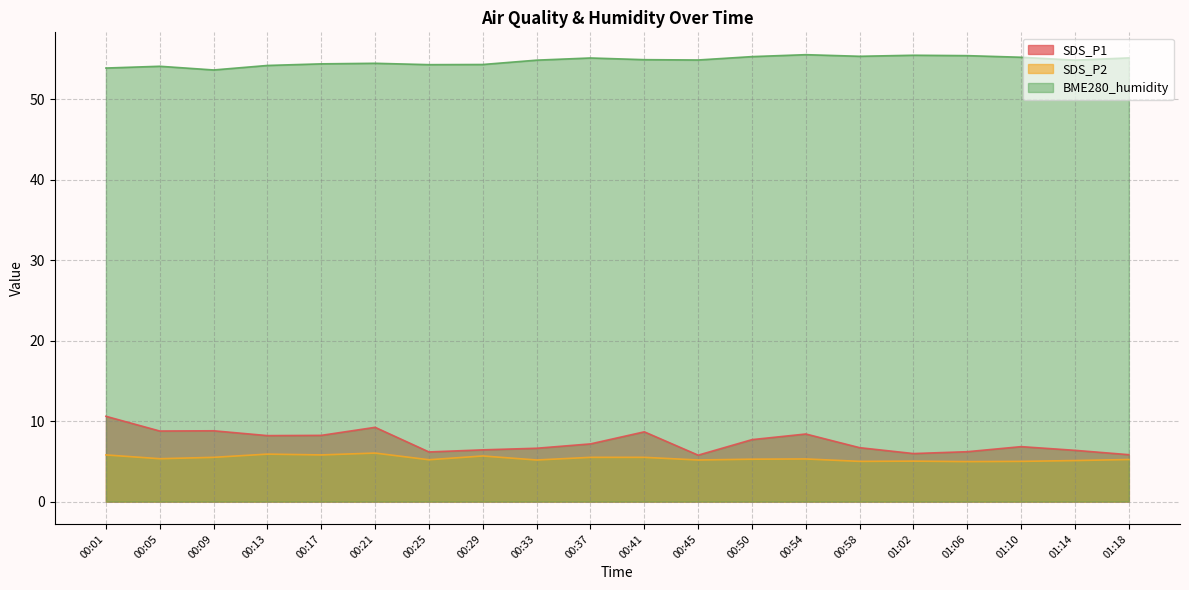

Where does the SDS_P2 series first go above 5?

00:01